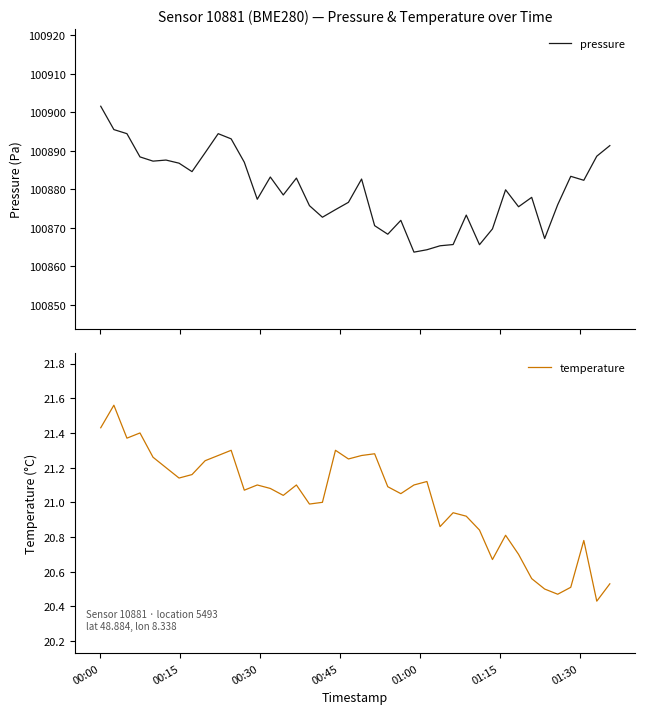

Which category has the highest value in the pressure series?

00:00